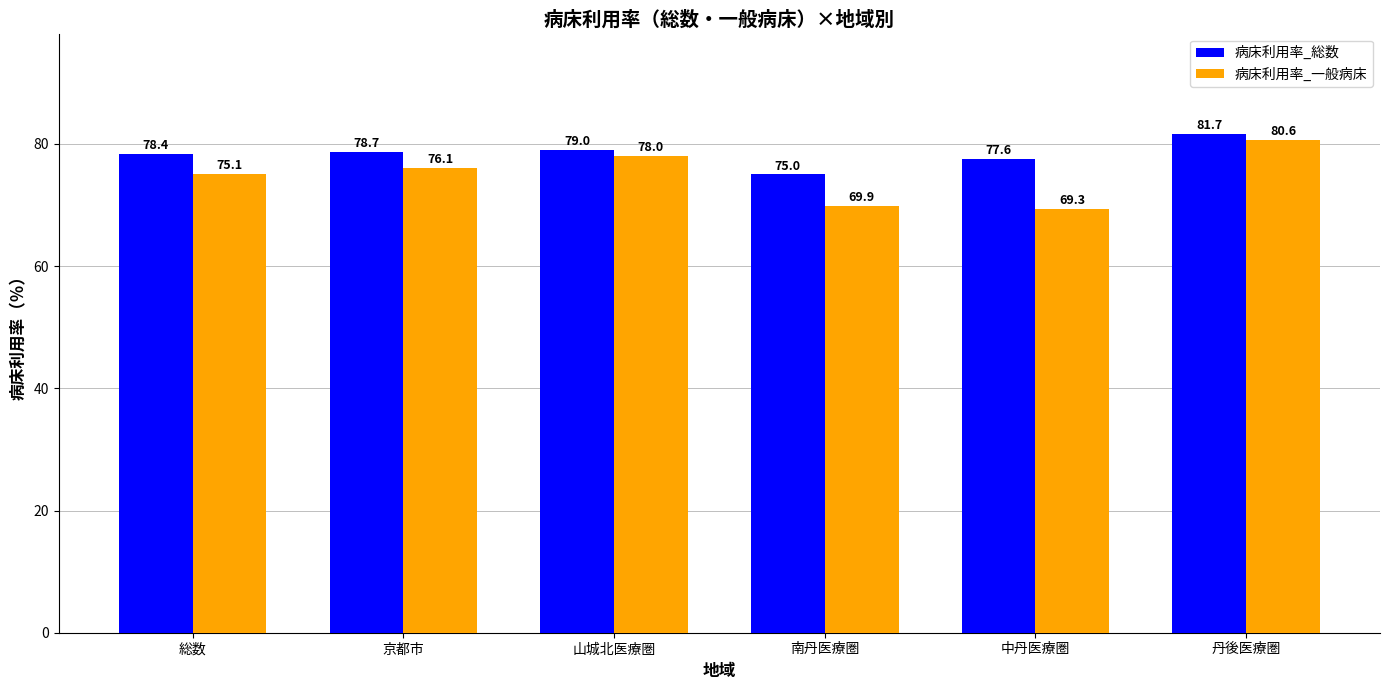

Reading right to left, what are all the values shown in this chart?

病床利用率_総数: 丹後医療圏=81.7	中丹医療圏=77.6	南丹医療圏=75.0	山城北医療圏=79.0	京都市=78.7	総数=78.4
病床利用率_一般病床: 丹後医療圏=80.6	中丹医療圏=69.3	南丹医療圏=69.9	山城北医療圏=78.0	京都市=76.1	総数=75.1